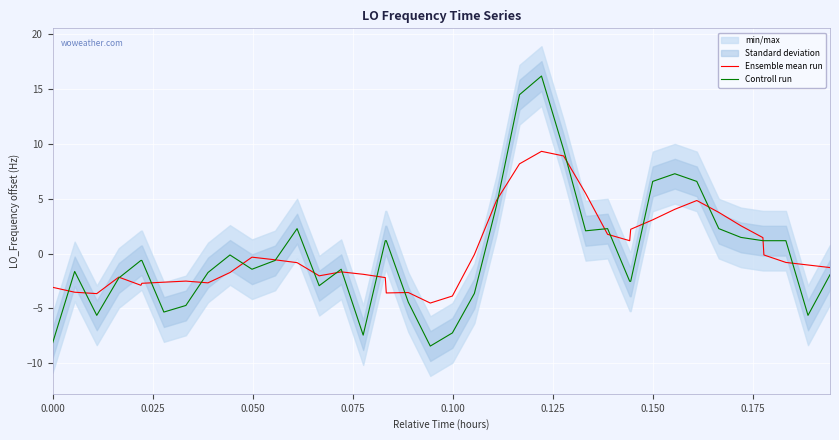

How many distinct data groups are displayed?

2